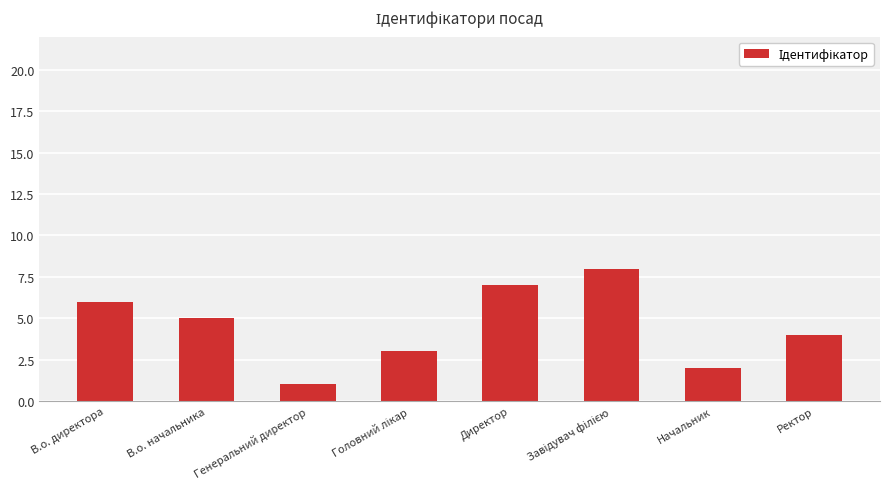

What is the difference between the second highest and minimum values?

6